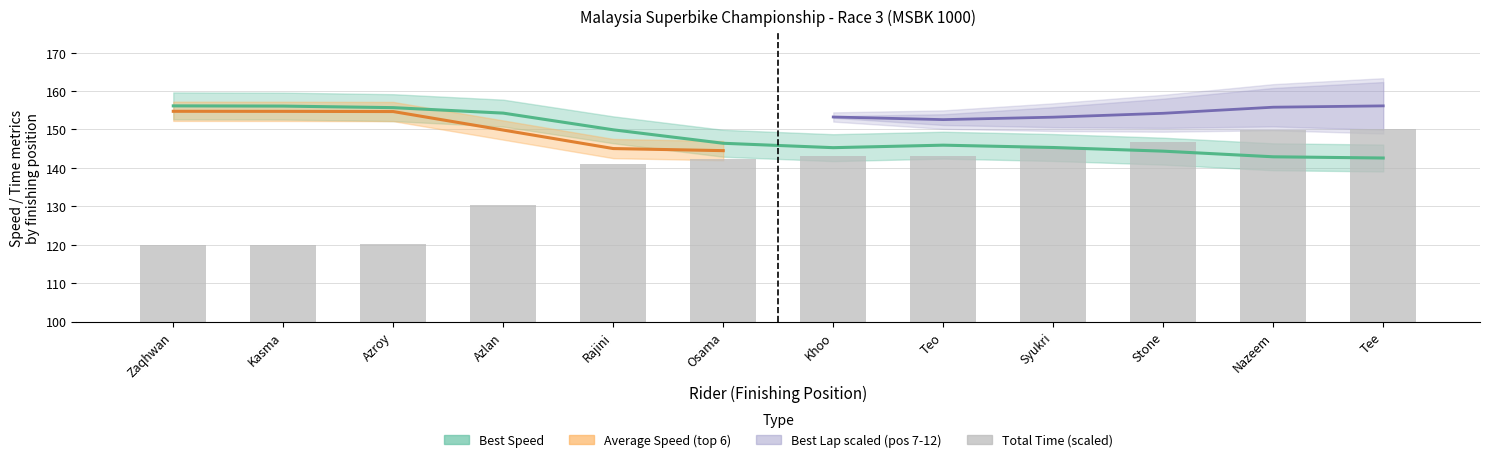

Approximately how many times larger is the value at Syukri compared to Osama?

1.0